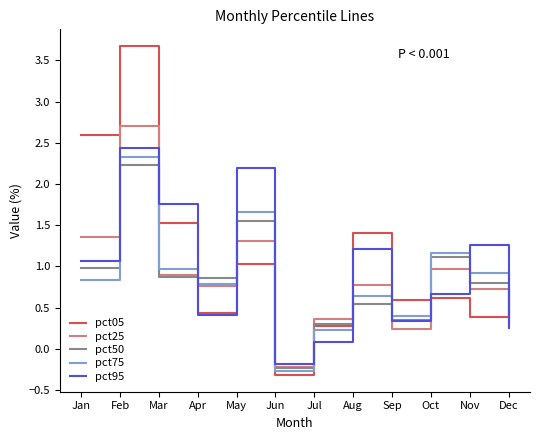

Which category has the highest value across all series?

Feb